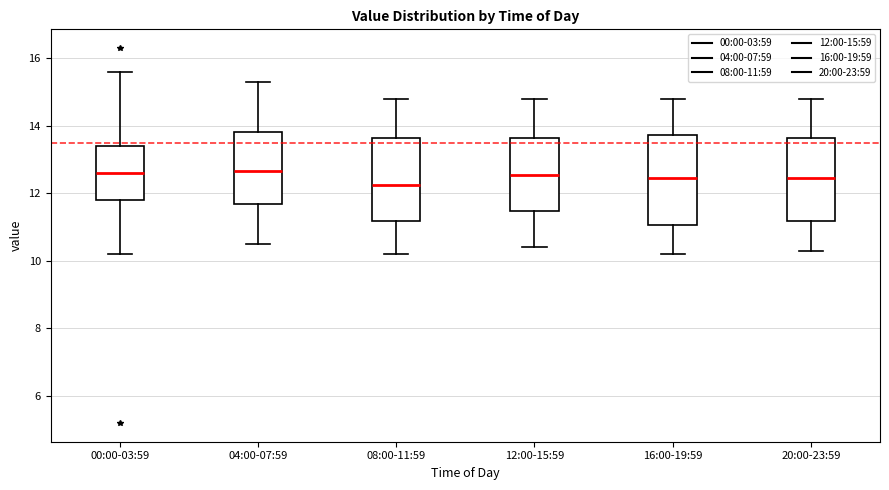

Reading left to right, read every box against the y-axis: the position of its median line, the range the box covers, and the ends of its whiskers. The values are not printed on the chart, so give them approximately, as read against the axis.

00:00-03:59: median 12.6, box 11.8 to 13.4, whiskers 10.2 to 15.6
04:00-07:59: median 12.6, box 11.6 to 13.8, whiskers 10.6 to 15.4
08:00-11:59: median 12.2, box 11.2 to 13.6, whiskers 10.2 to 14.8
12:00-15:59: median 12.6, box 11.4 to 13.6, whiskers 10.4 to 14.8
16:00-19:59: median 12.4, box 11.0 to 13.8, whiskers 10.2 to 14.8
20:00-23:59: median 12.4, box 11.2 to 13.6, whiskers 10.4 to 14.8